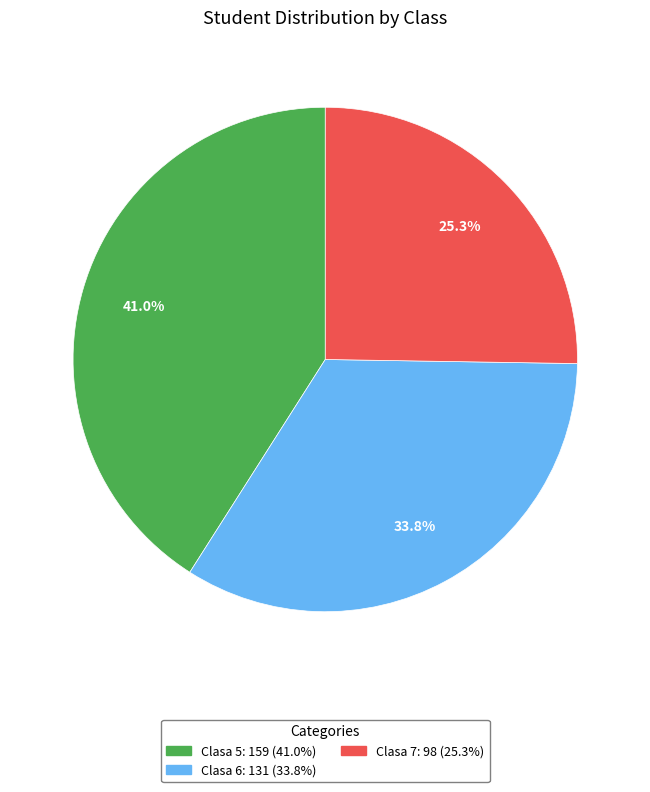

Count the number of slices in the pie.

3